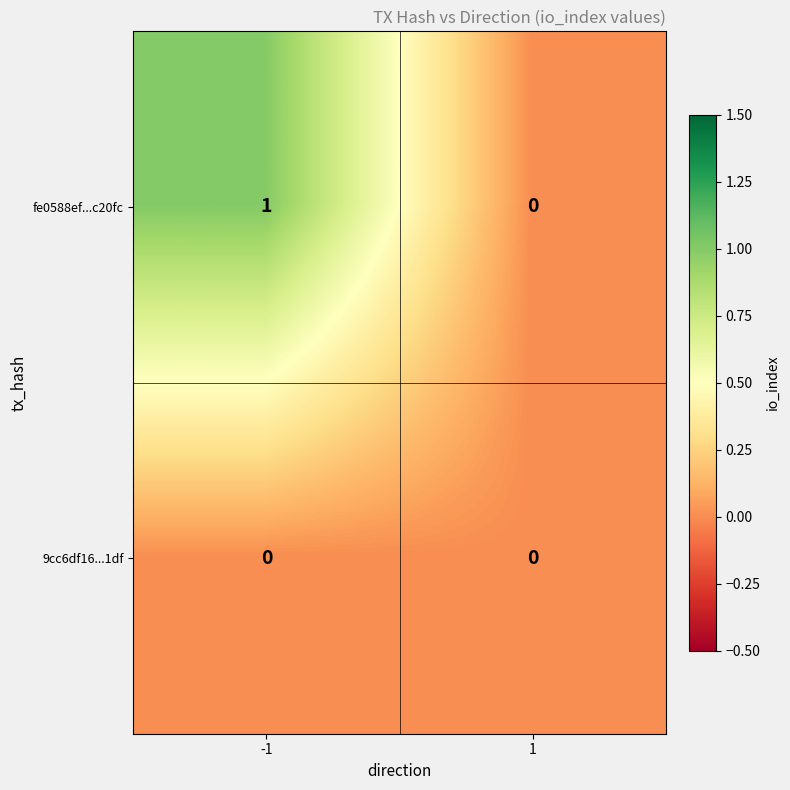

Count the number of data series in this chart.

2